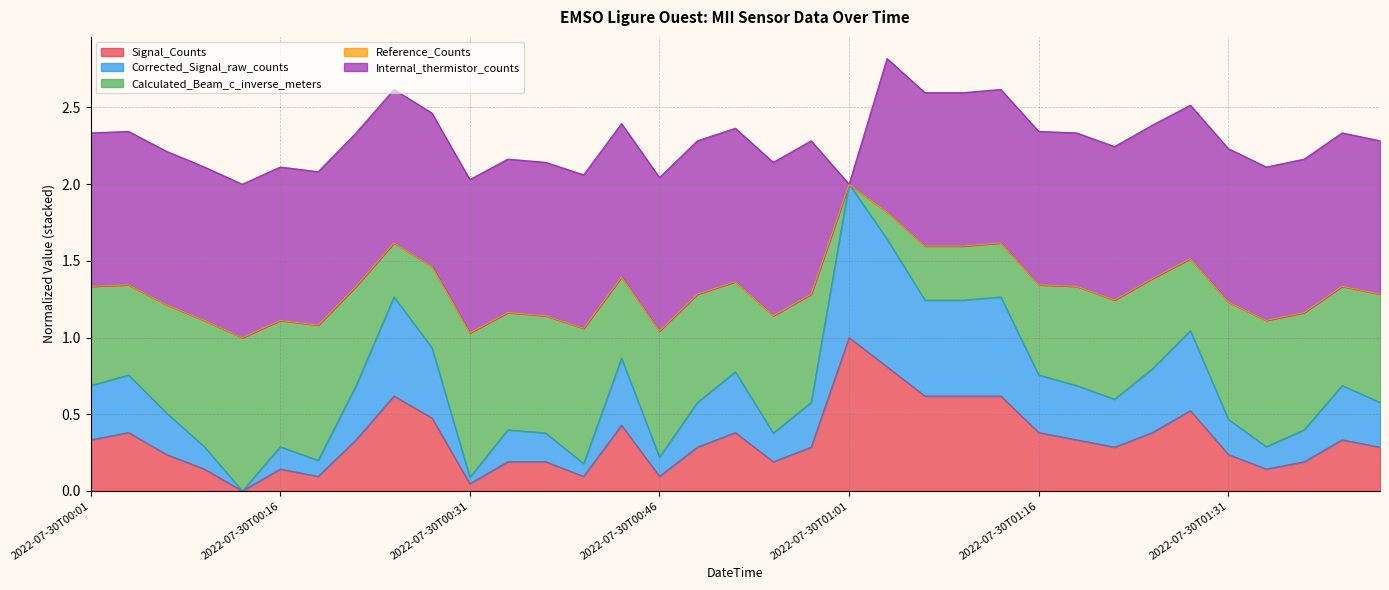

At which label does Signal_Counts reach its peak?

2022-07-30T01:01